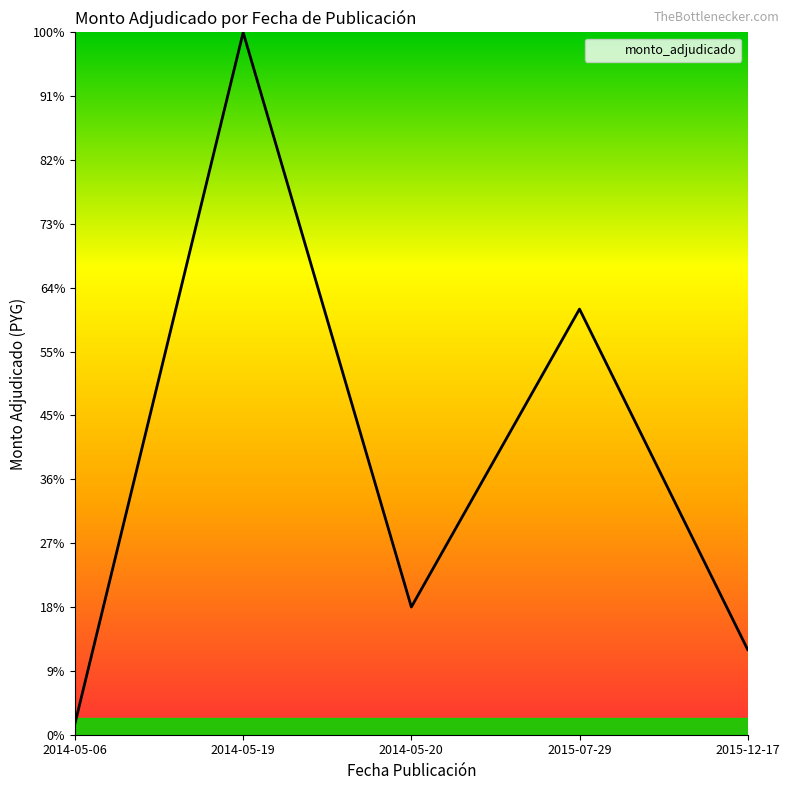

Does the chart display data point markers on the line(s)?

No